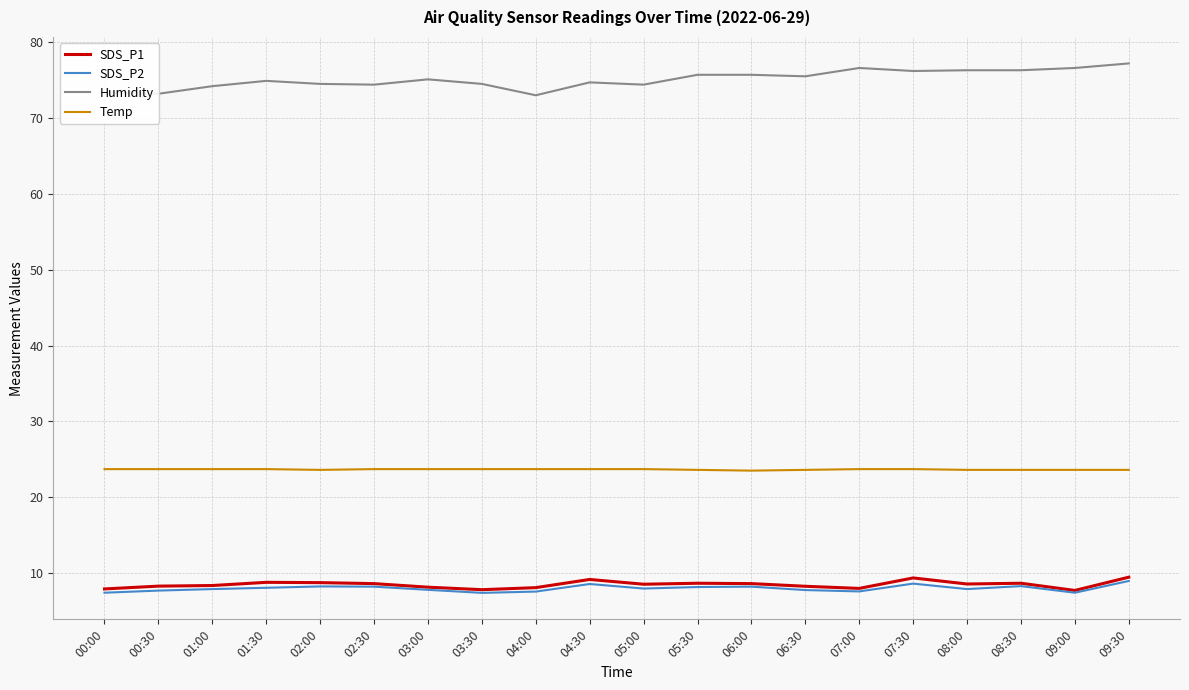

True or false: Humidity and SDS_P2 intersect in this chart.

False